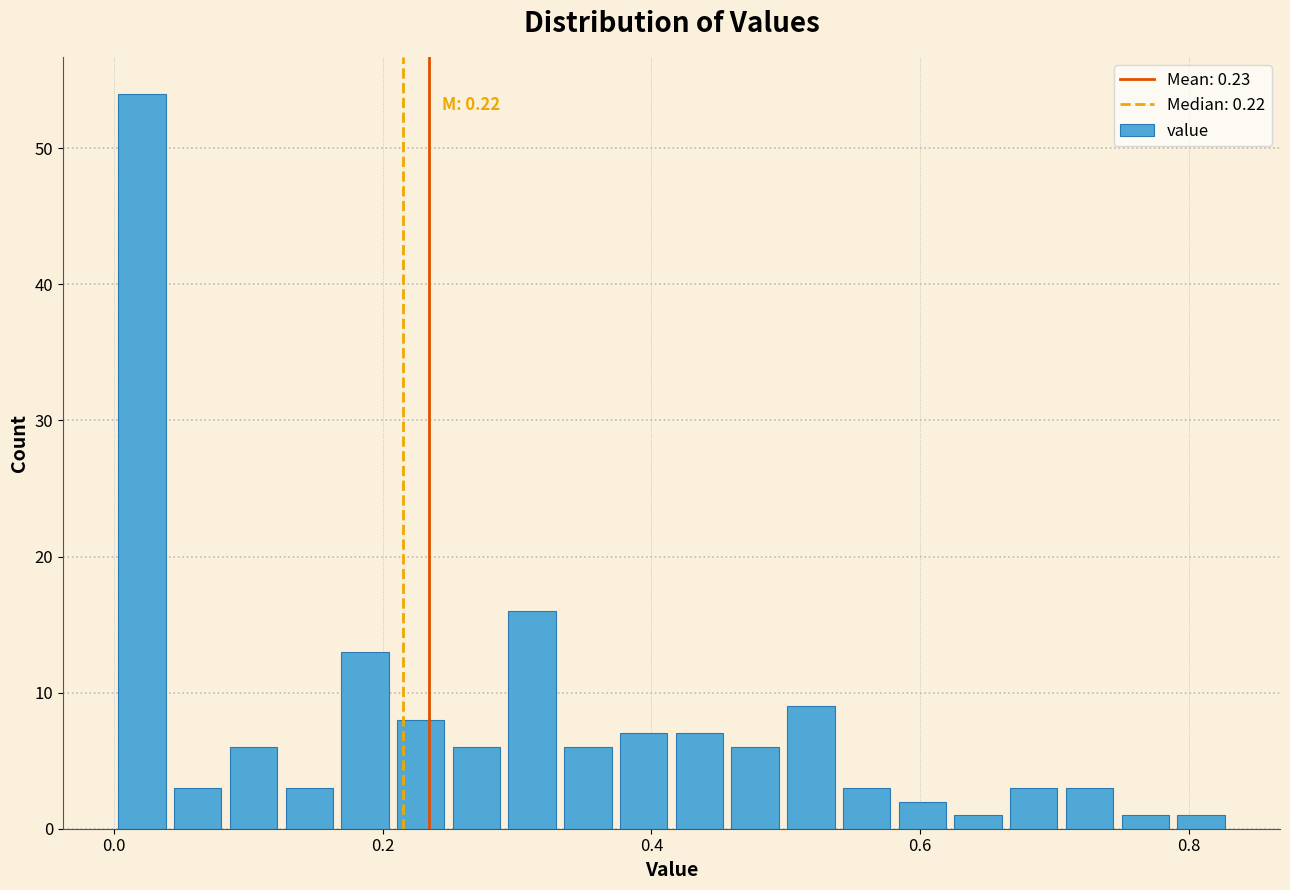

Read against the x-axis, roughly where is the centre of the tallest bar?

0.02